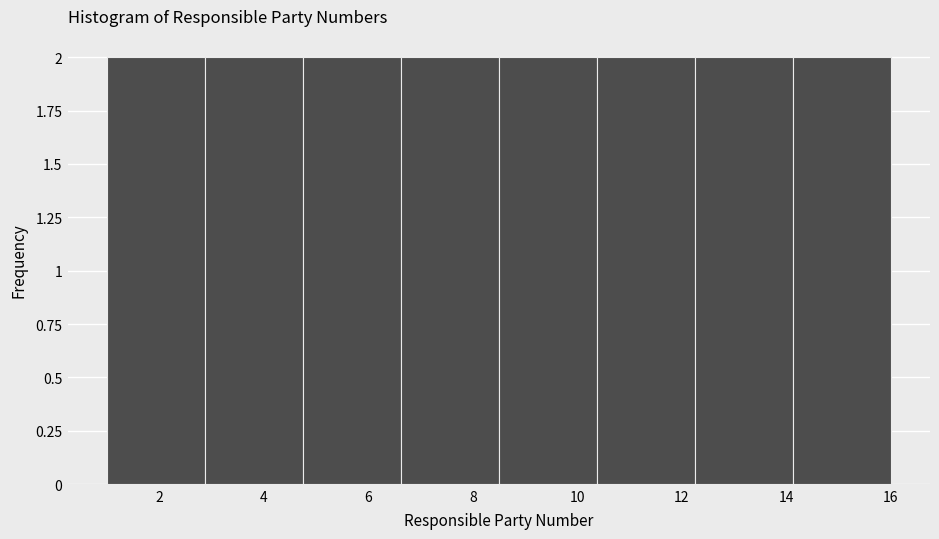

Reading left to right, transcribe this chart: for each bar, give the range it covers on the x-axis and its height. Neither the bar edges nor the heights are printed on the chart, so give them approximately, as read against the axes.

1.0 to 2.8: 2
2.8 to 4.8: 2
4.8 to 6.6: 2
6.6 to 8.6: 2
8.6 to 10.4: 2
10.4 to 12.2: 2
12.2 to 14.2: 2
14.2 to 16.0: 2